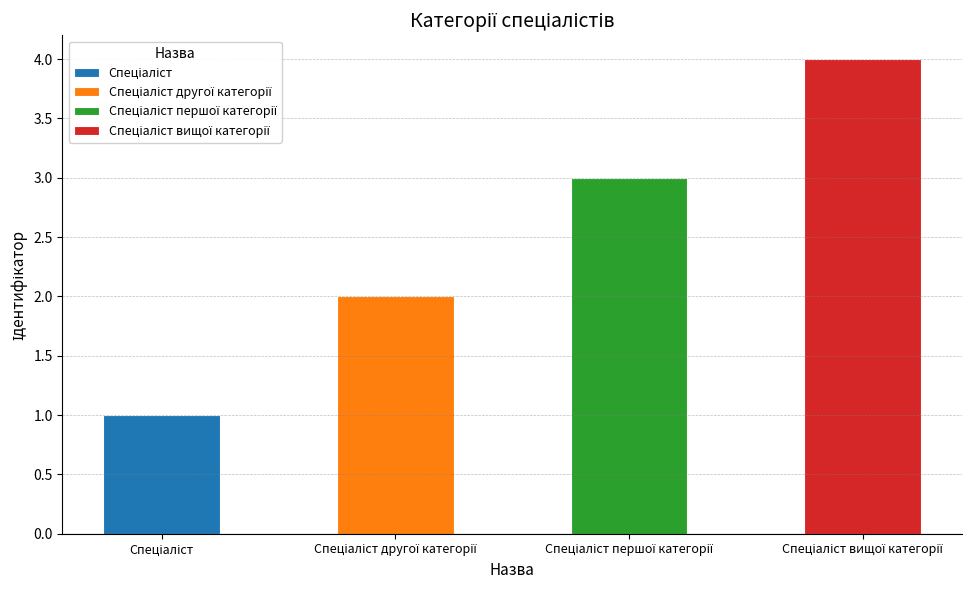

List the labels in order of value, largest first.

Спеціаліст вищої категорії, Спеціаліст першої категорії, Спеціаліст другої категорії, Спеціаліст